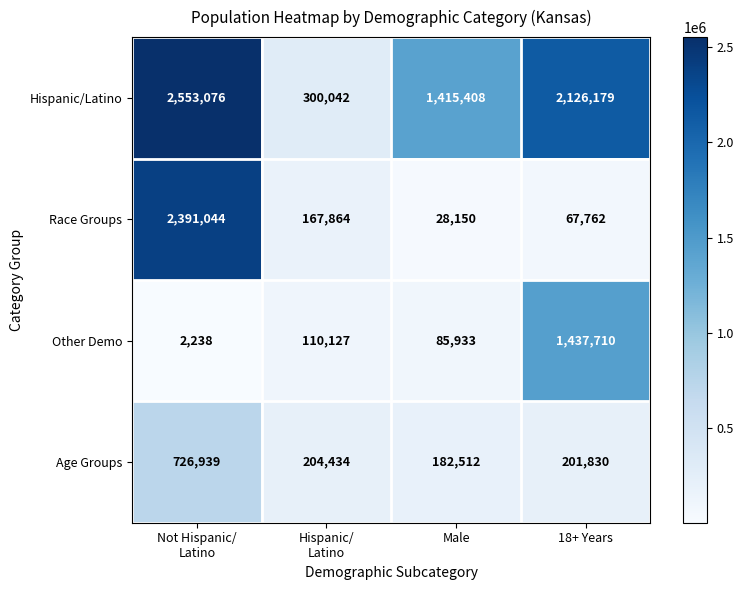

Which series has the widest spread of values?

Race Groups